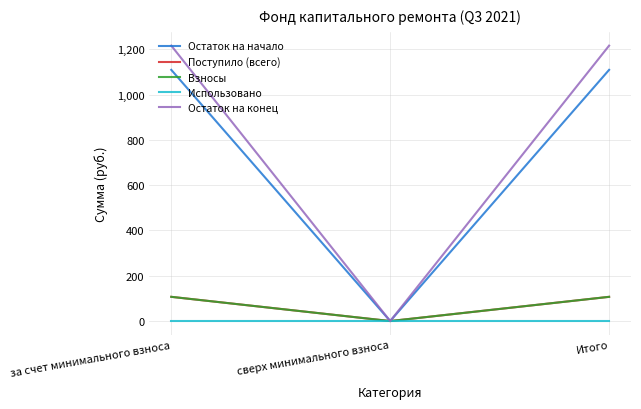

Does the chart have visible grid lines?

Yes